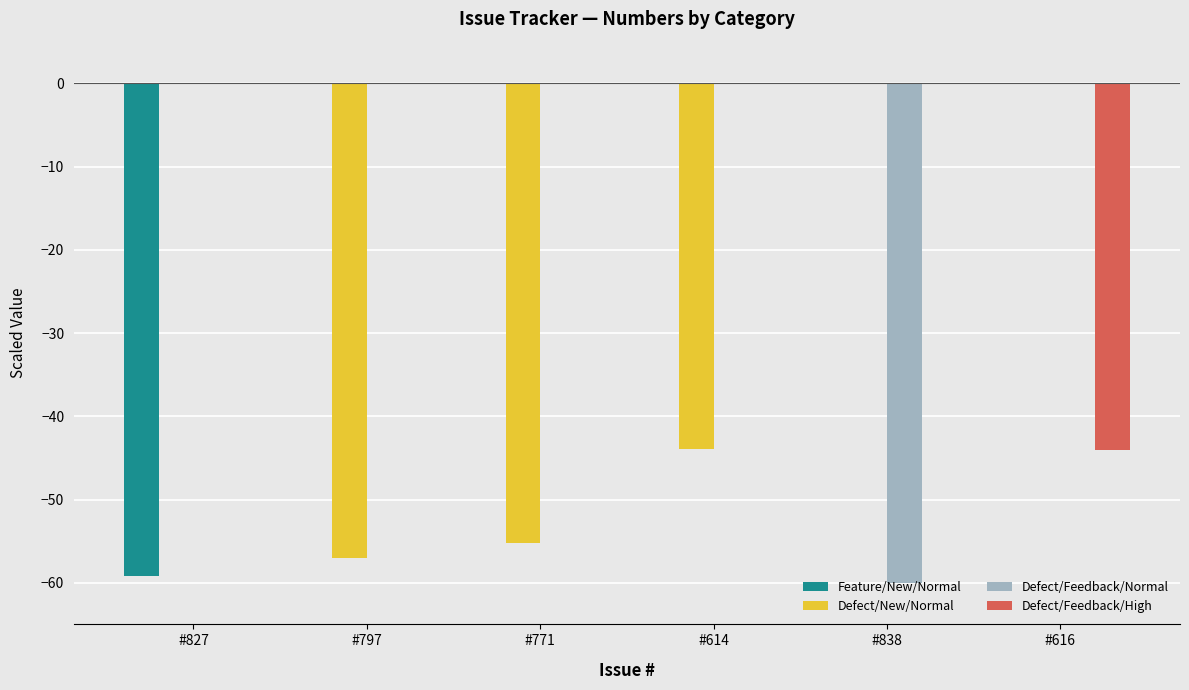

Does the chart contain stacked bars?

No